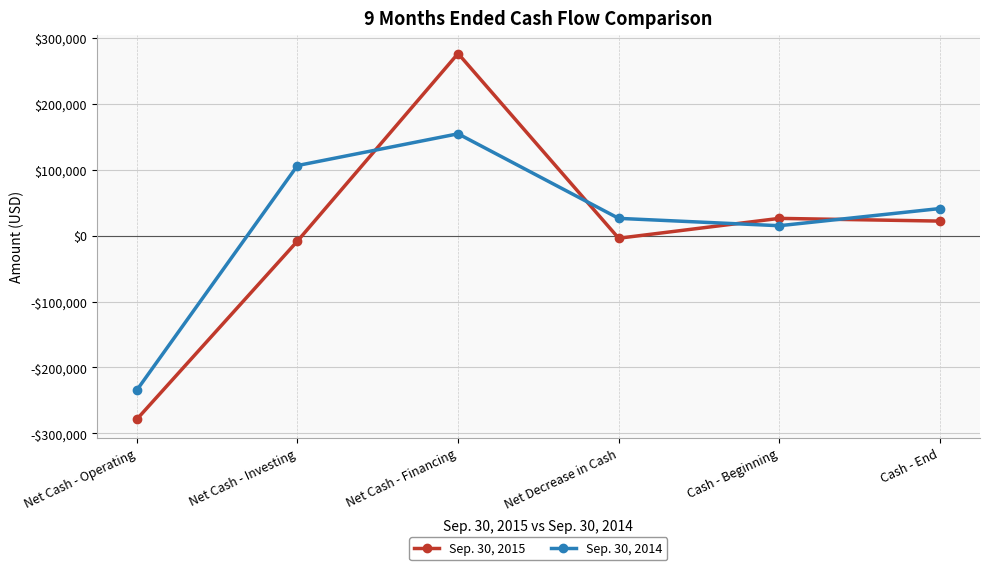

How many categories are shown in the chart?

6